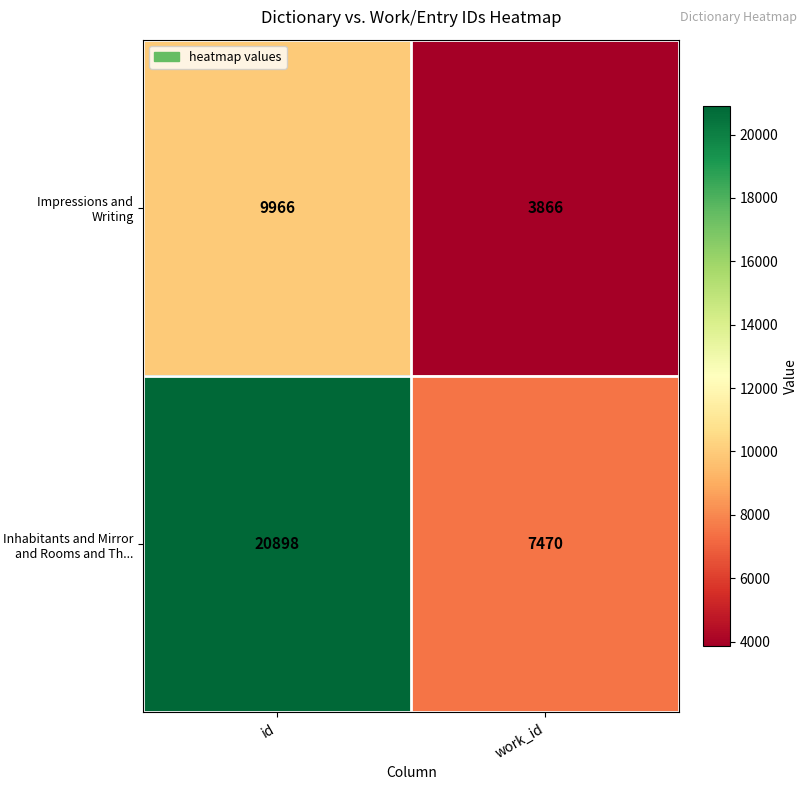

Reading right to left, what are all the values shown in this chart?

Impressions and Writing: work_id=3866	id=9966
Inhabitants and Mirror and Rooms and Th...: work_id=7470	id=20898